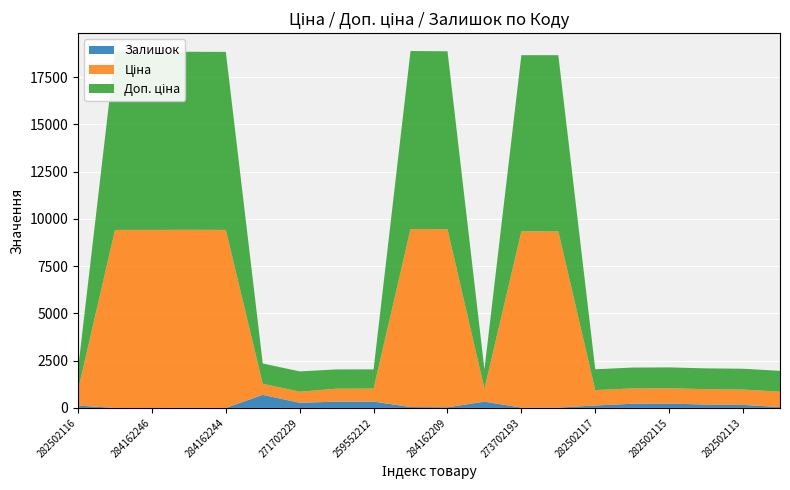

Reading left to right, list all the values displayed in this chart.

Ціна: 813.0	9416.9	9416.9	9416.9	9416.9	586.0	586.0	689.1	689.1	9416.9	9416.9	689.1	9321.4	9321.4	813.0	813.0	813.0	813.0	813.0	813.0
Доп. ціна: 1101.8	9416.9	9416.9	9416.9	9416.9	1074.5	1074.5	1017.8	1017.8	9416.9	9416.9	1017.8	9321.4	9321.4	1101.8	1101.8	1101.8	1101.8	1101.8	1101.8
Залишок: 125.0	0.0	0.0	7.0	1.0	690.0	272.0	330.0	333.0	48.0	34.0	329.0	19.0	18.0	129.0	219.0	229.0	178.0	158.0	46.0